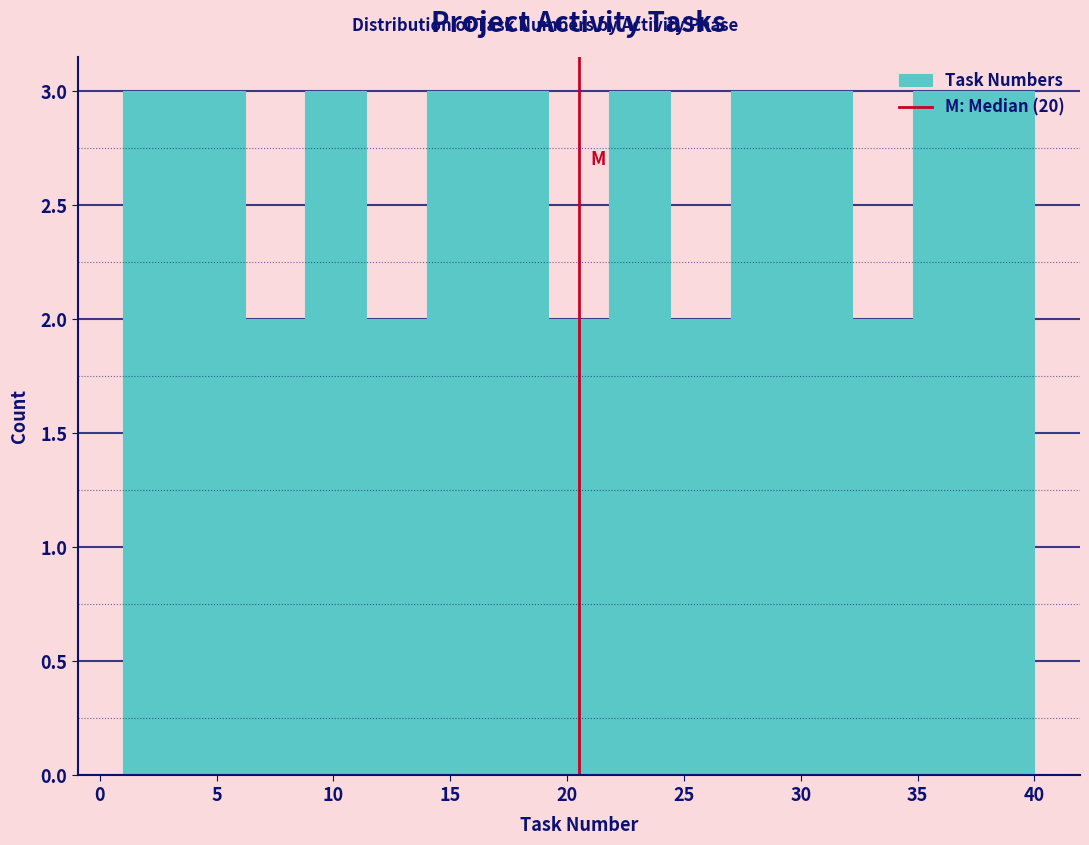

How tall is the bar that spans 6.2 to 8.8 on the x-axis? Neither the bar edges nor the heights are printed on the chart, so give them approximately, as read against the axes.

2